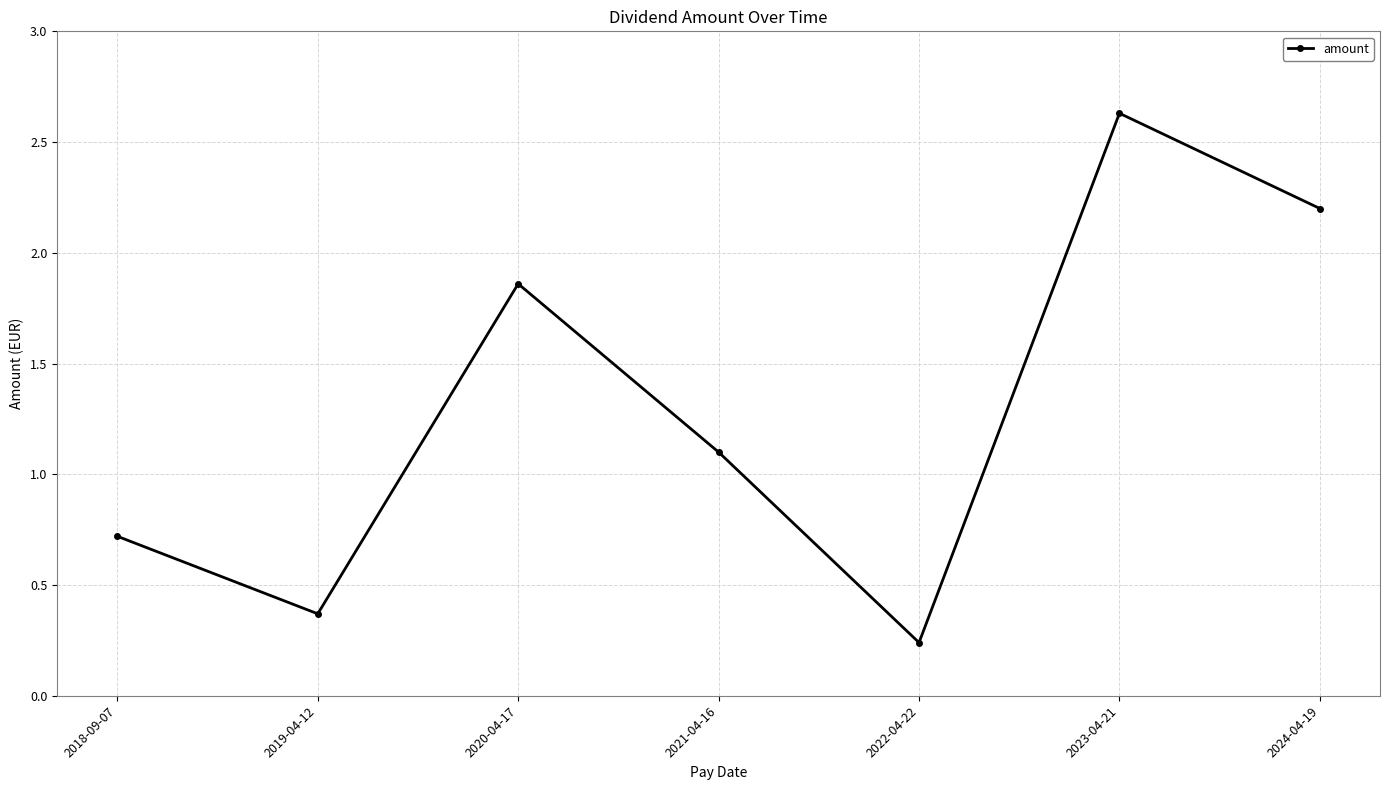

Which has a higher value, 2018-09-07 or 2024-04-19?

2024-04-19